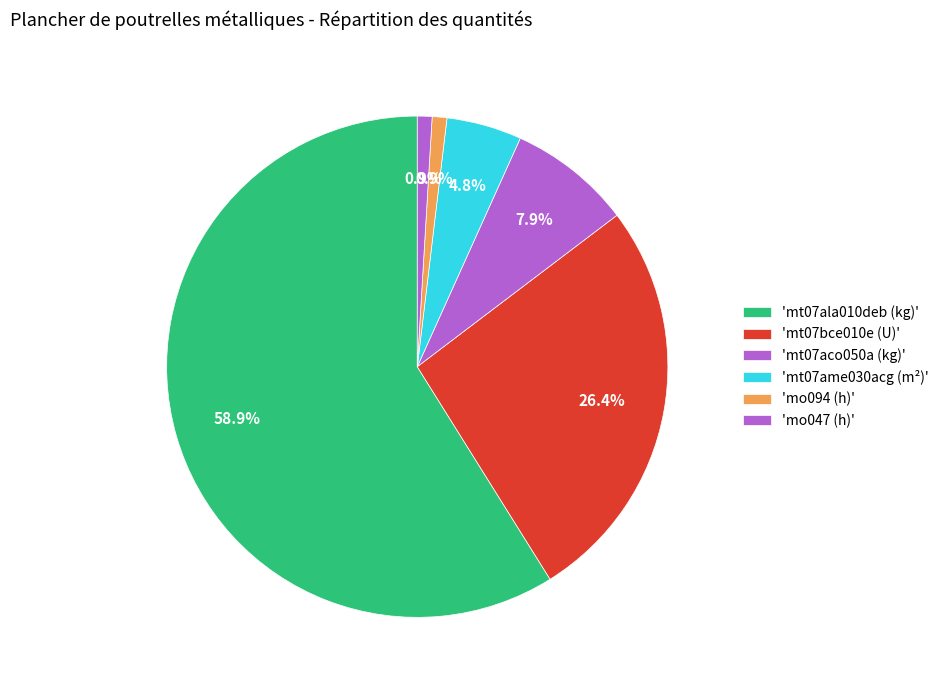

How many slices are in this pie chart?

6